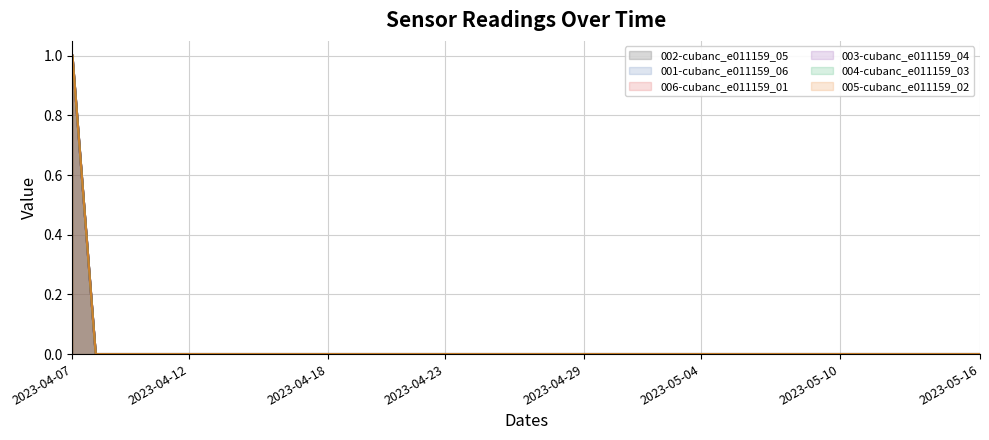

True or false: 006-cubanc_e011159_01 and 005-cubanc_e011159_02 intersect in this chart.

False